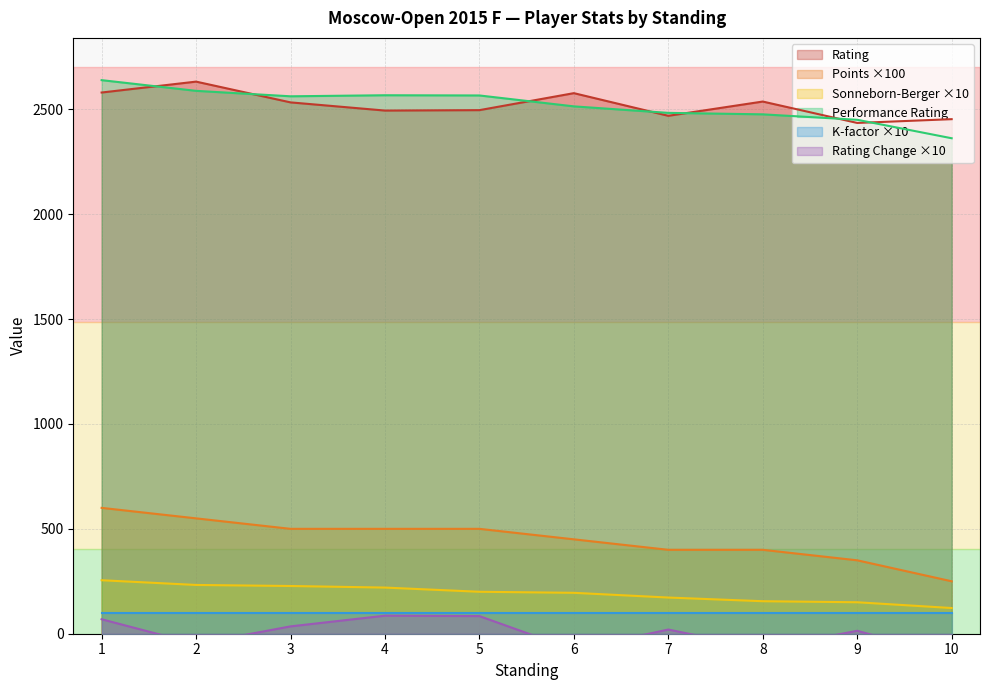

At which label is Sonneborn-Berger closest to 188?

6